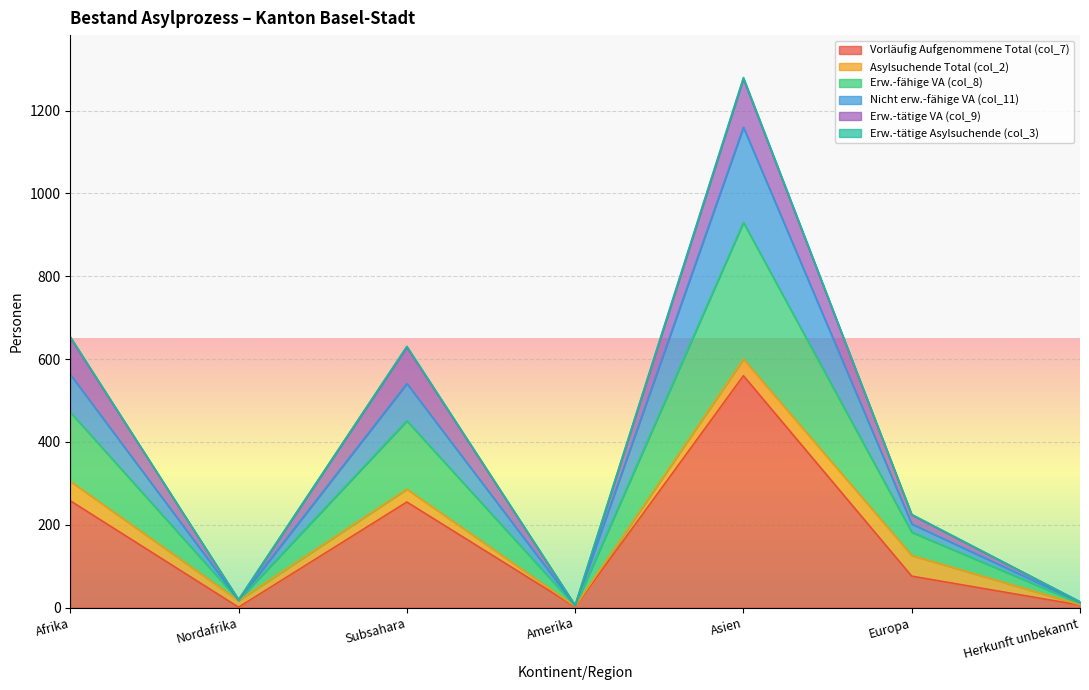

At which category is the sum across all series the highest?

Asien